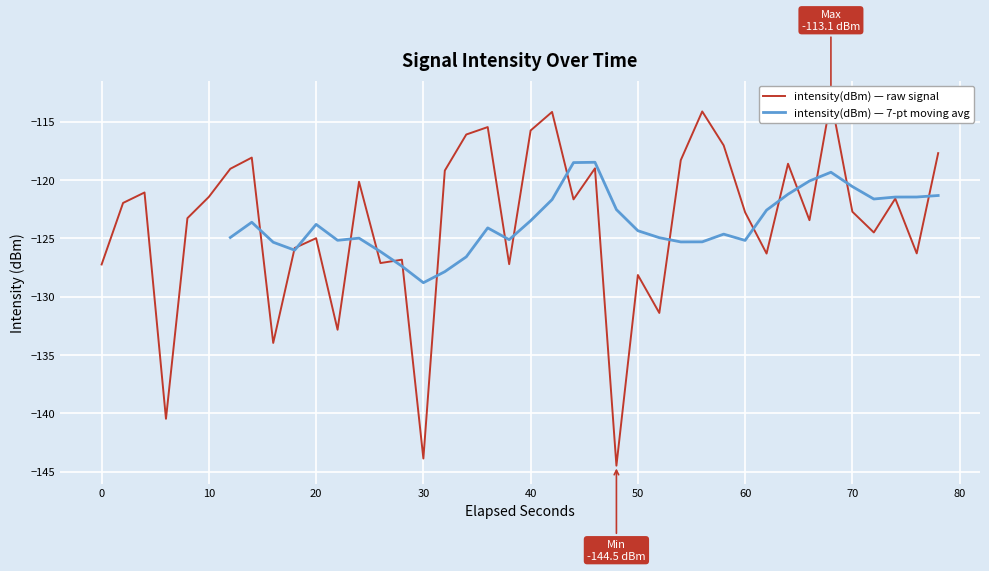

True or false: intensity(dBm) — 7-pt moving avg has a value of -123.5 at 40.

True